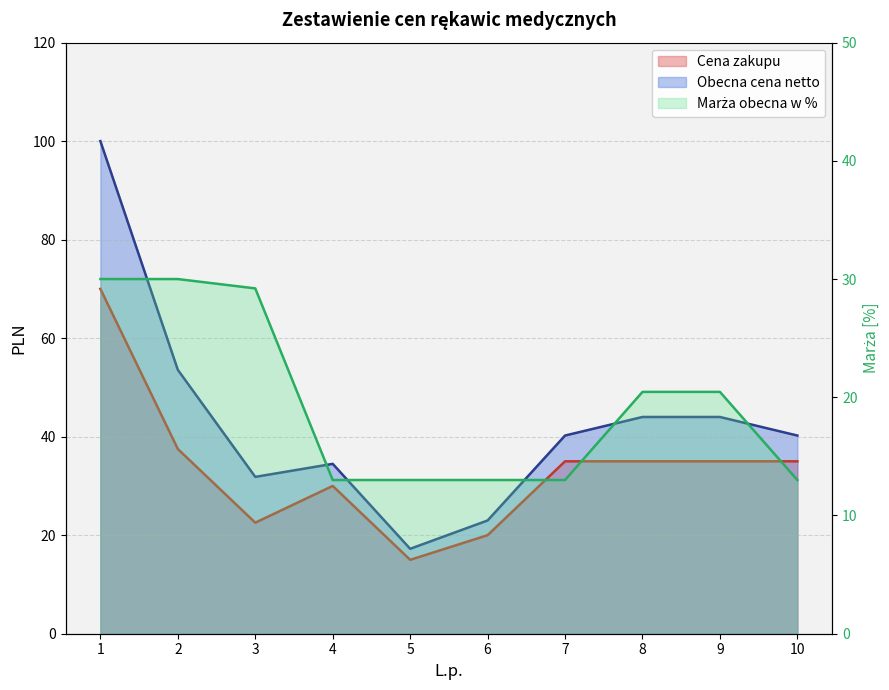

Rank the series by their maximum value, from lowest to highest.

Marza obecna w %, Cena zakupu, Obecna cena netto